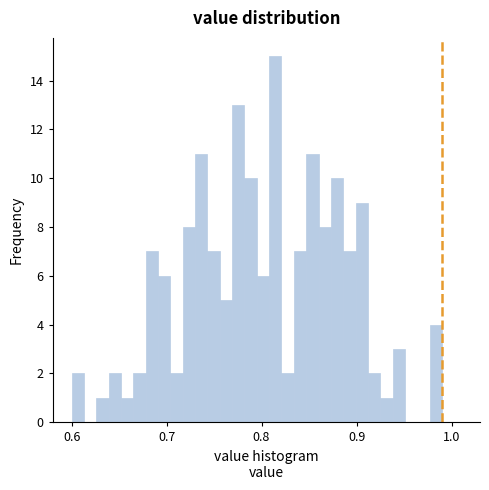

Read against the x-axis, roughly where is the centre of the tallest bar?

0.81